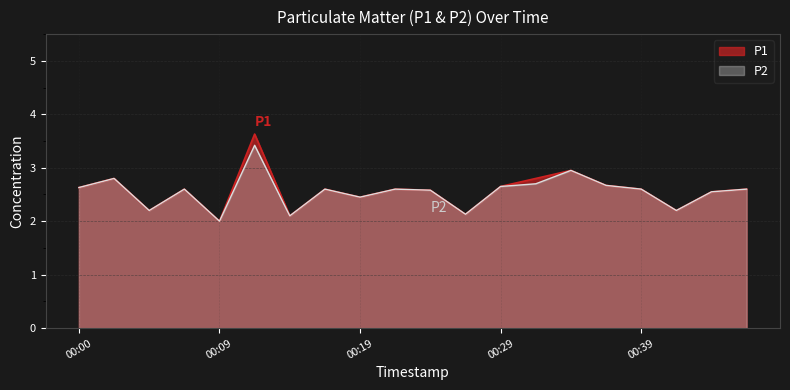

True or false: P2 and P1 intersect in this chart.

False